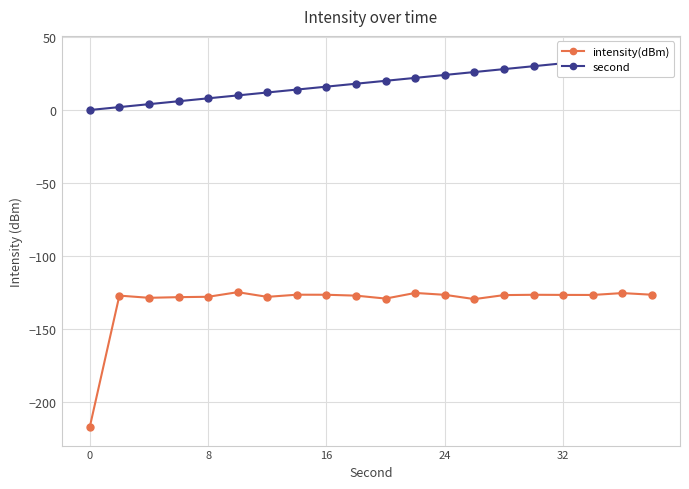

What is the highest value of the intensity(dBm) series?

-124.7